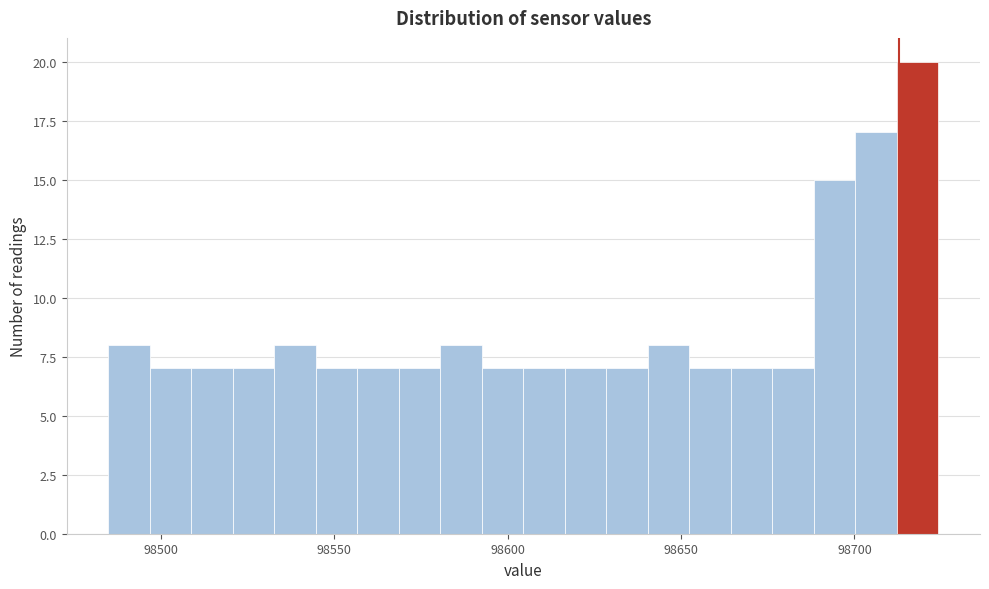

Around what value on the x-axis is the tallest bar? Give the approximate position of its centre, as read against the axis.

98720